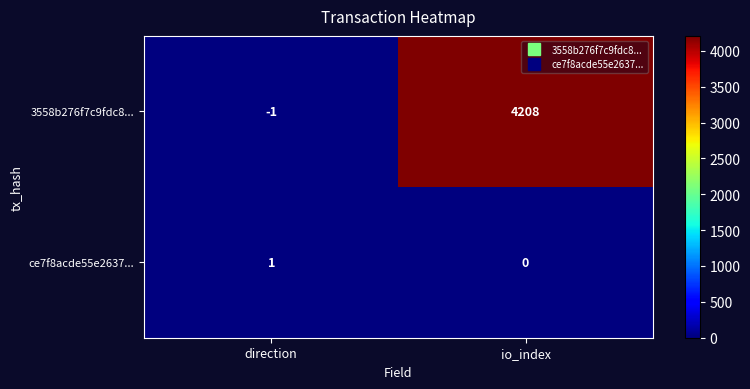

True or false: ce7f8acde55e2637... has a value of 0 at direction.

False